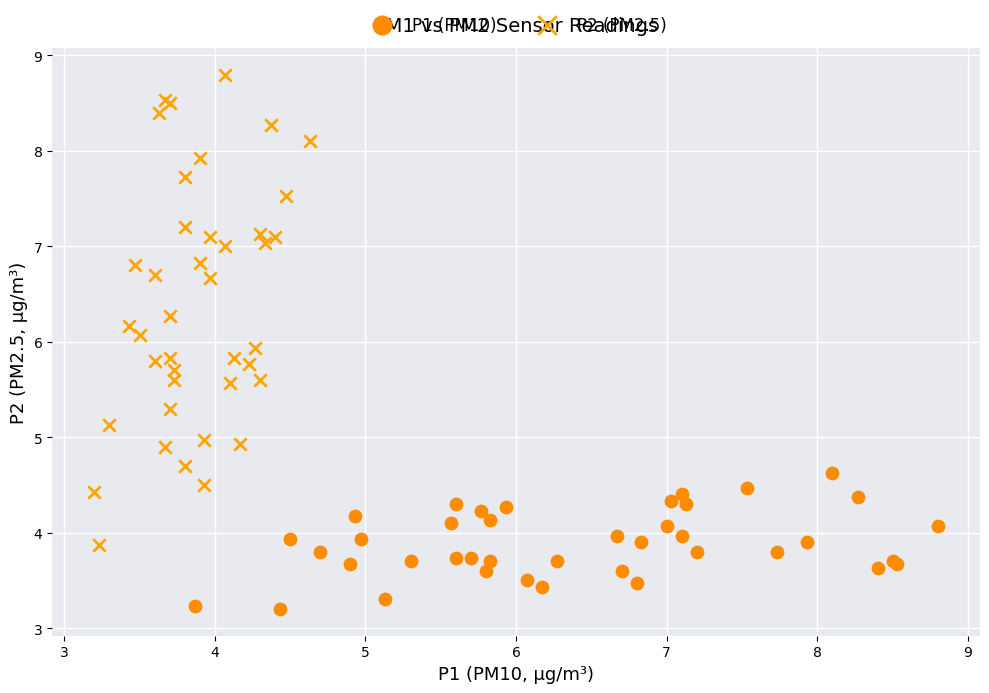

Which series reaches the minimum Y coordinate?

P1 (PM10)